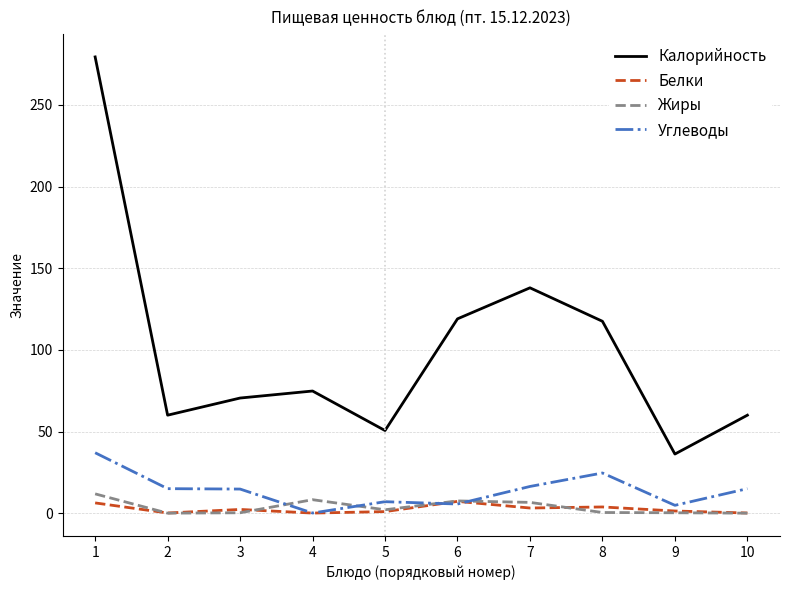

Is it true that Углеводы equals 28.3 at 7?

False